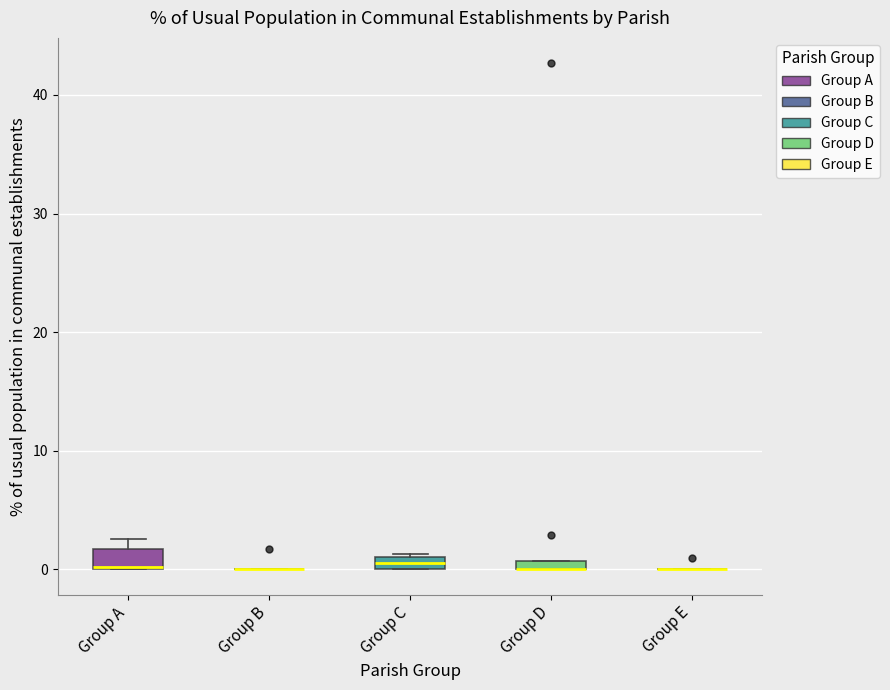

Where is the lower edge of the box for Group C on the y-axis? The values are not printed on the chart, so give them approximately, as read against the axis.

0